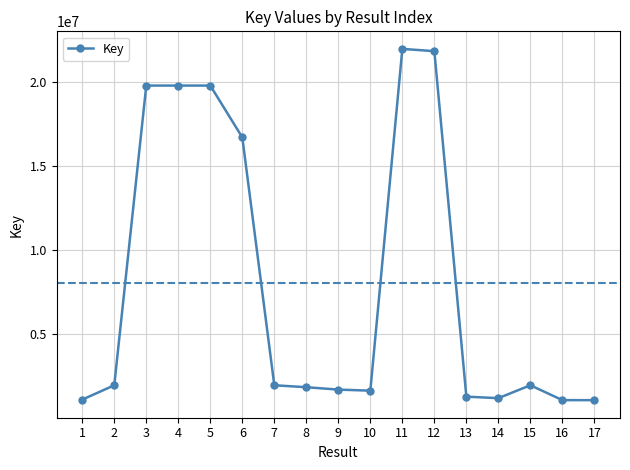

How many data points does each series have?

17